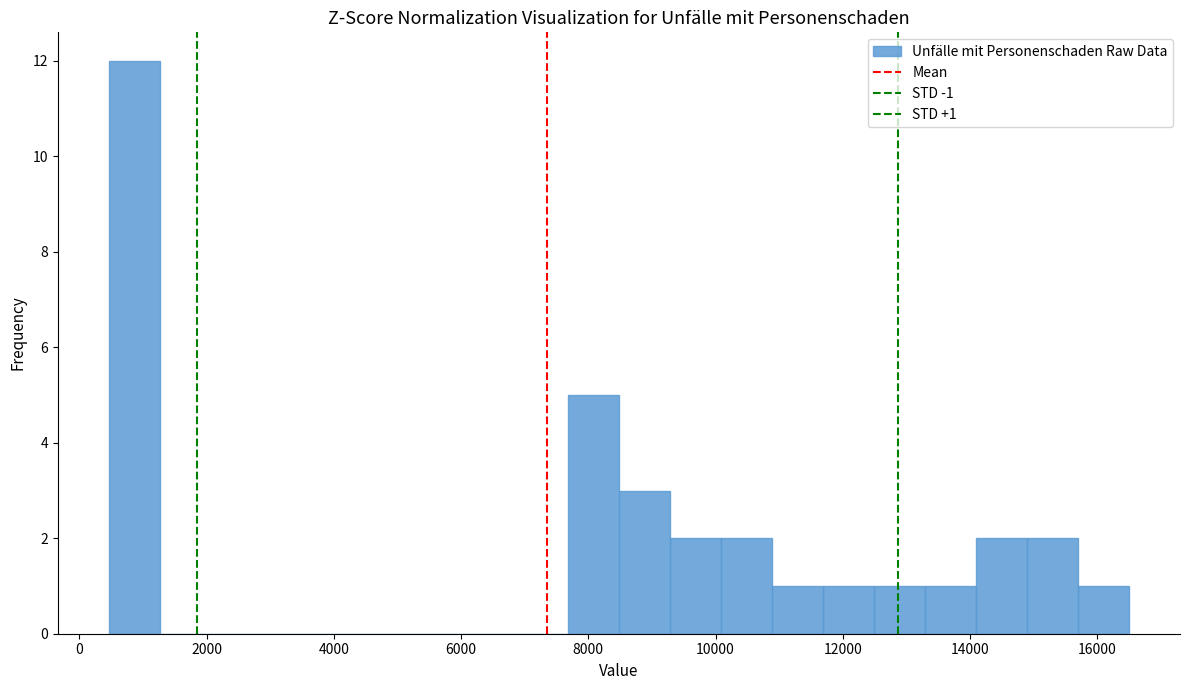

Over which range of the x-axis is the bar tallest?

400 to 1200